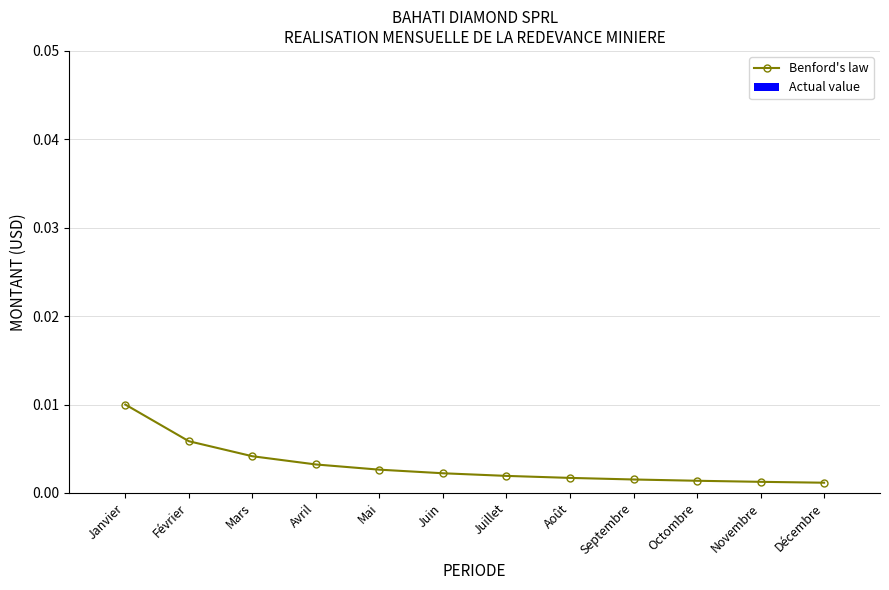

What is the label of the 4th point from the left?

Avril